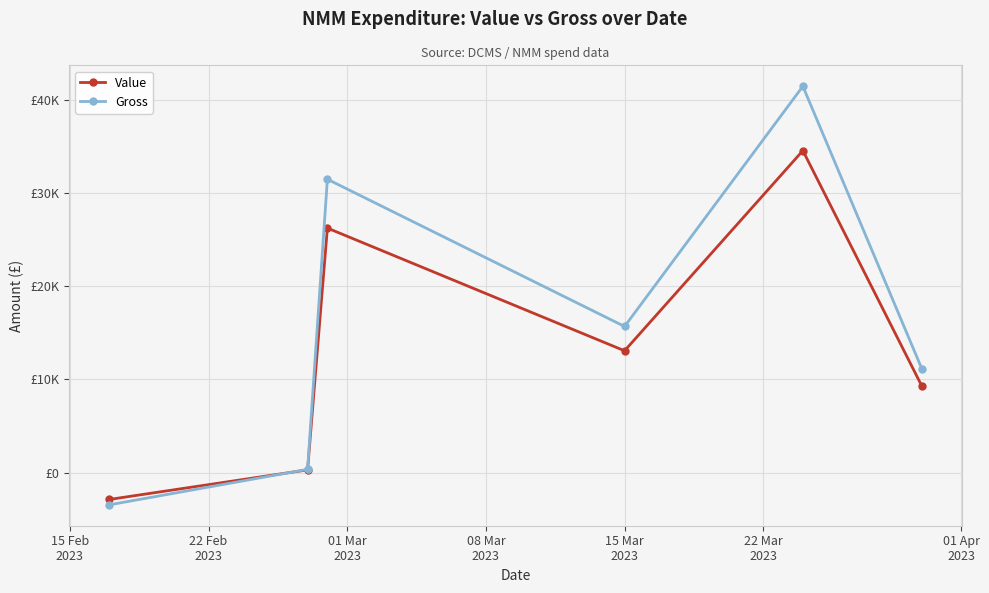

Does the chart have visible grid lines?

Yes